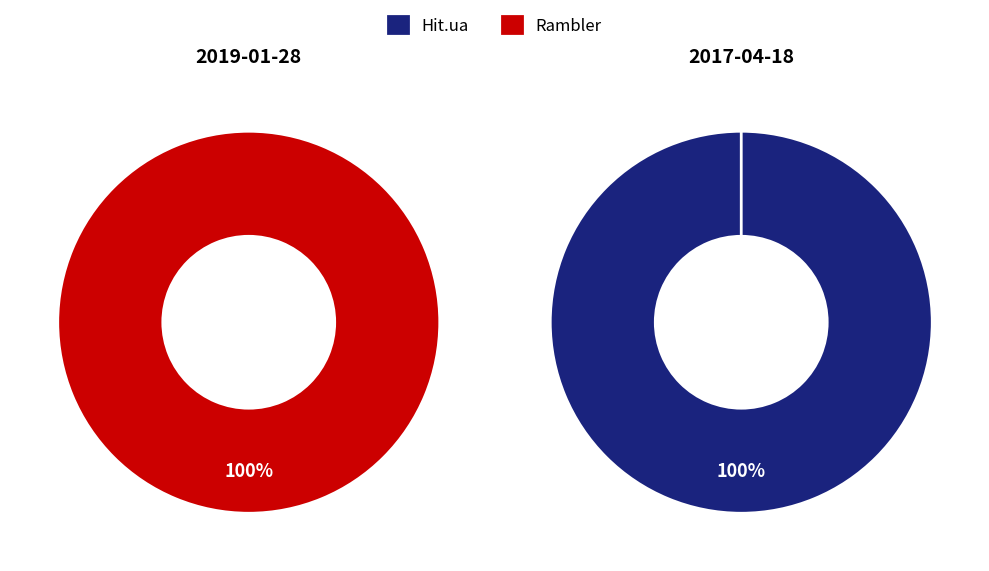

How many segments does this pie chart have?

2